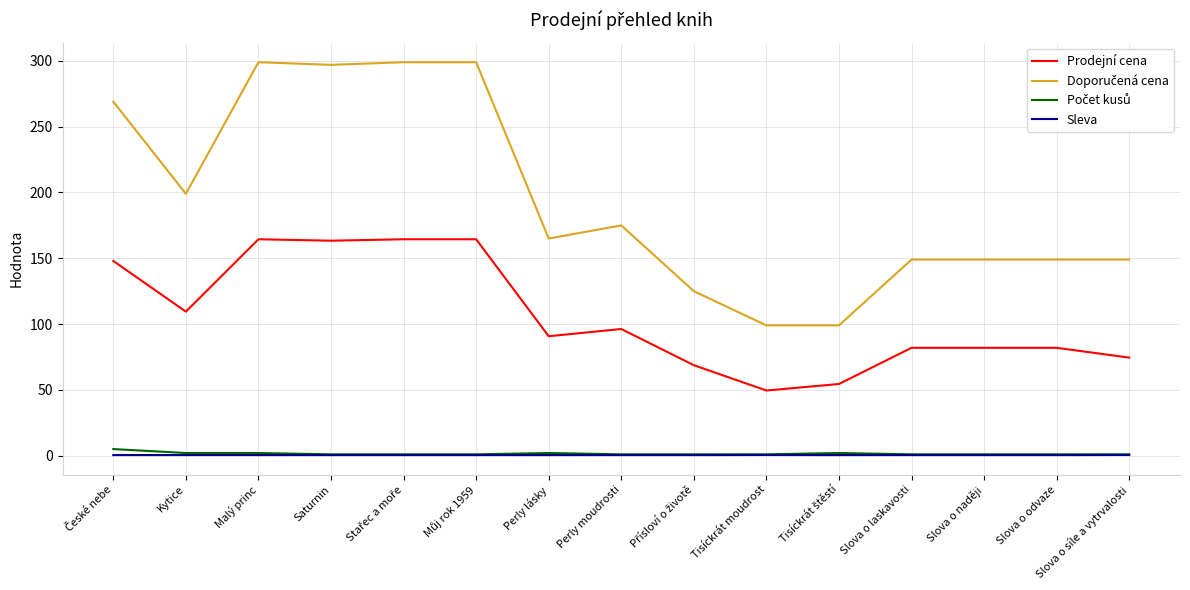

What is the maximum value shown in the chart?

299.0